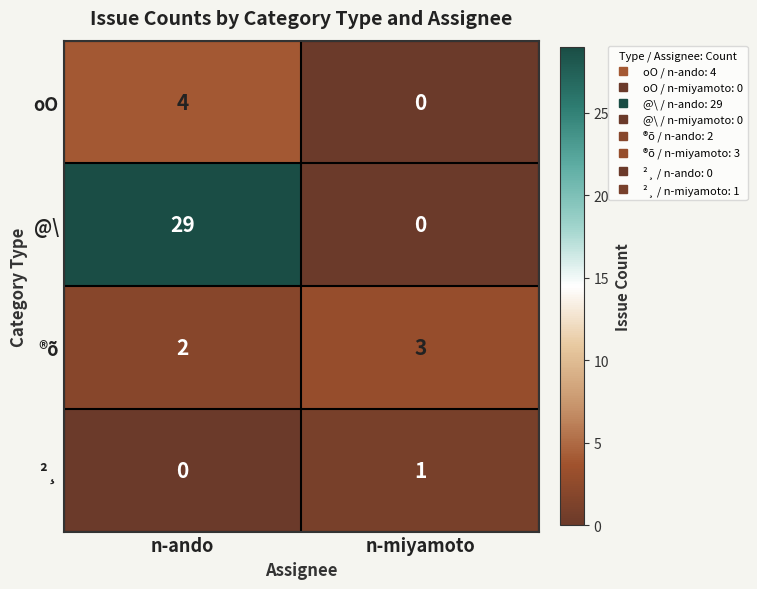

Reading left to right, transcribe all the data shown in this chart.

oO: n-ando=4	n-miyamoto=0
@\: n-ando=29	n-miyamoto=0
®õ: n-ando=2	n-miyamoto=3
²¸: n-ando=0	n-miyamoto=1